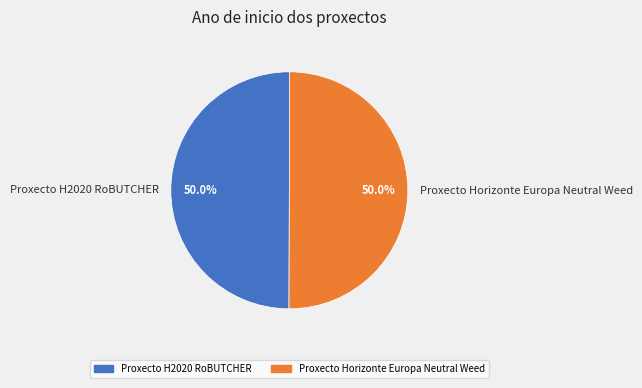

How many segments does this pie chart have?

2